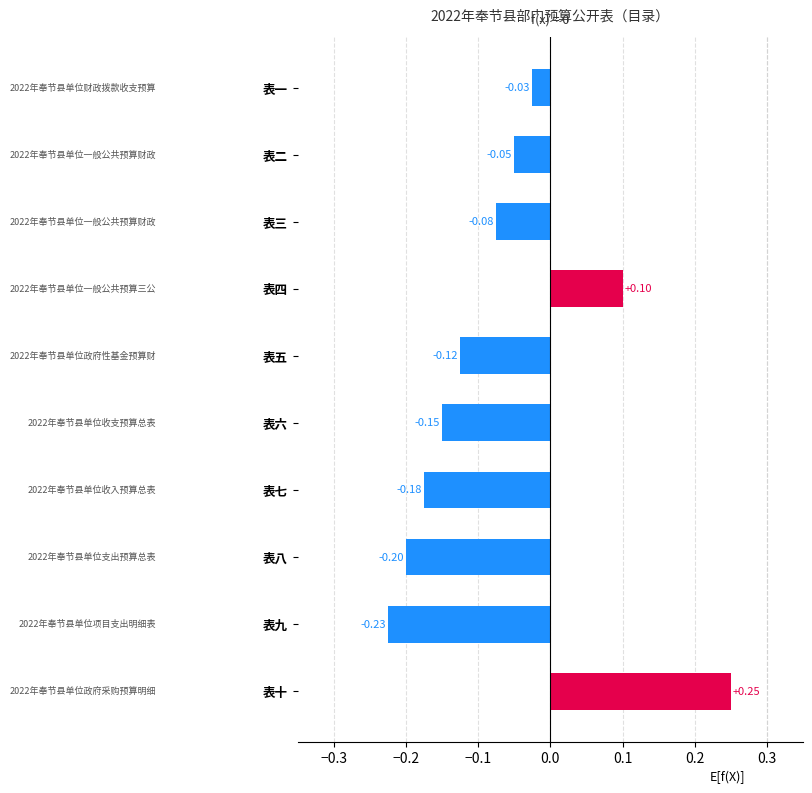

How many values exceed 0?

2